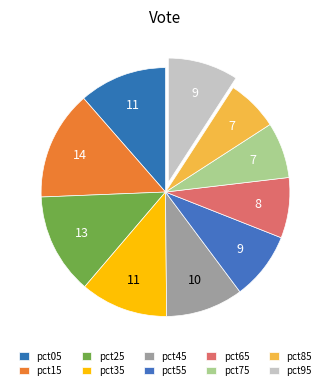

How many slices are in this pie chart?

10